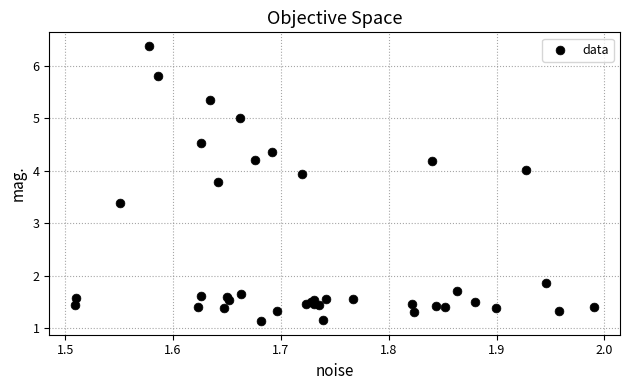

What Y value in the scatter plot is closest to 3?

3.4